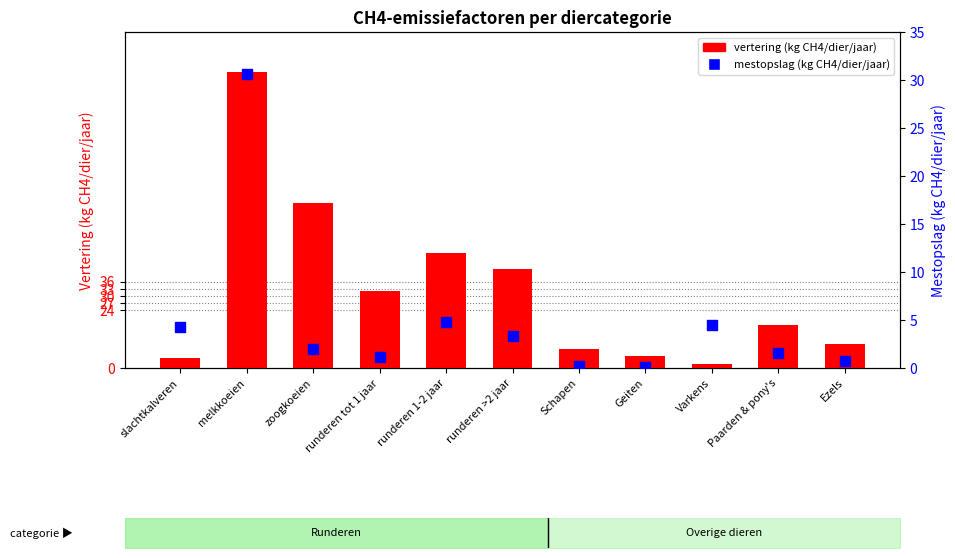

At how many categories does at least one series exceed 35?

4